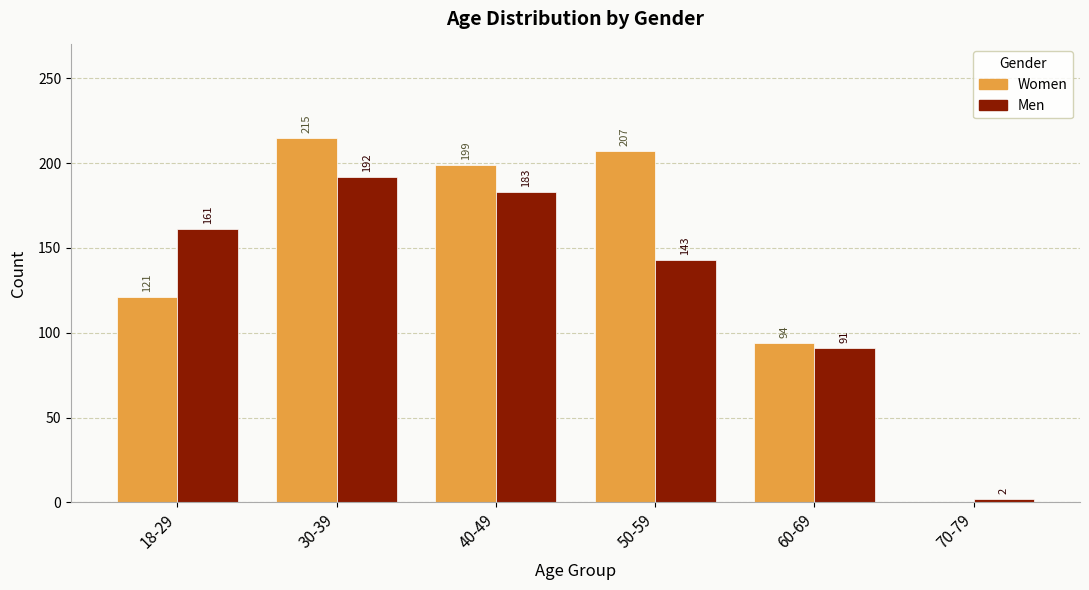

At which label does Women first exceed 199?

30-39